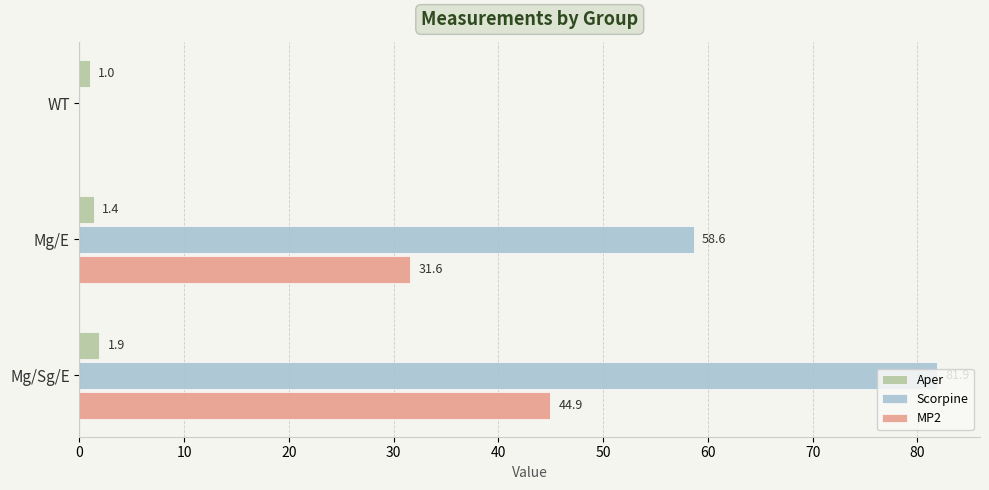

The value of Aper at WT is 1.0. True or false?

True